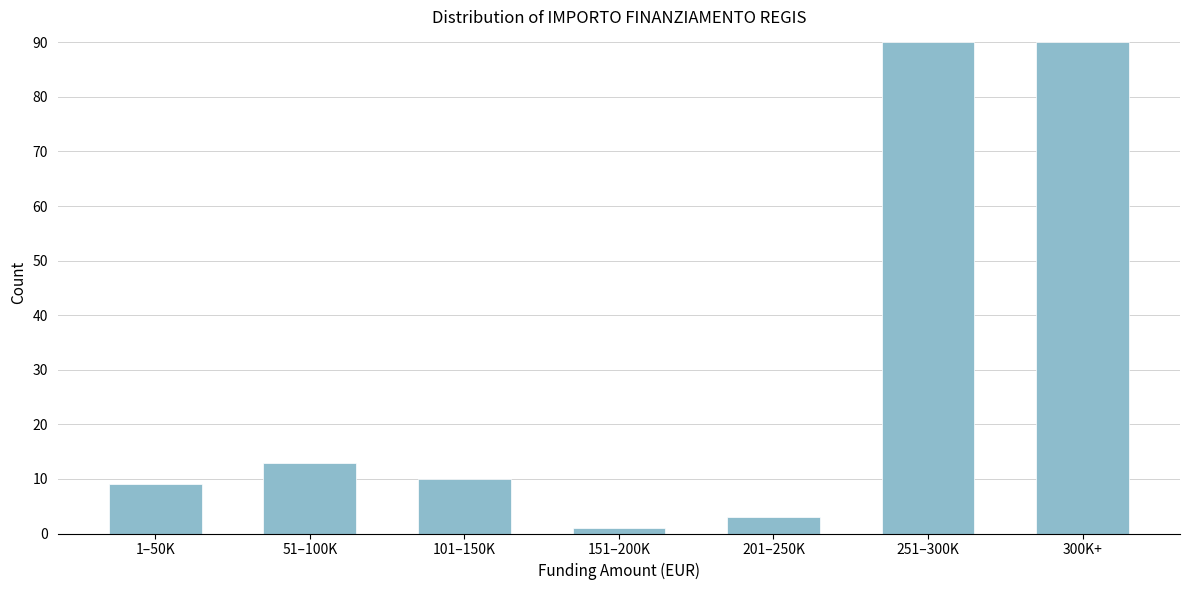

Reading left to right, list all the values displayed in this chart.

1–50K=9	51–100K=13	101–150K=10	151–200K=1	201–250K=3	251–300K=90	300K+=90